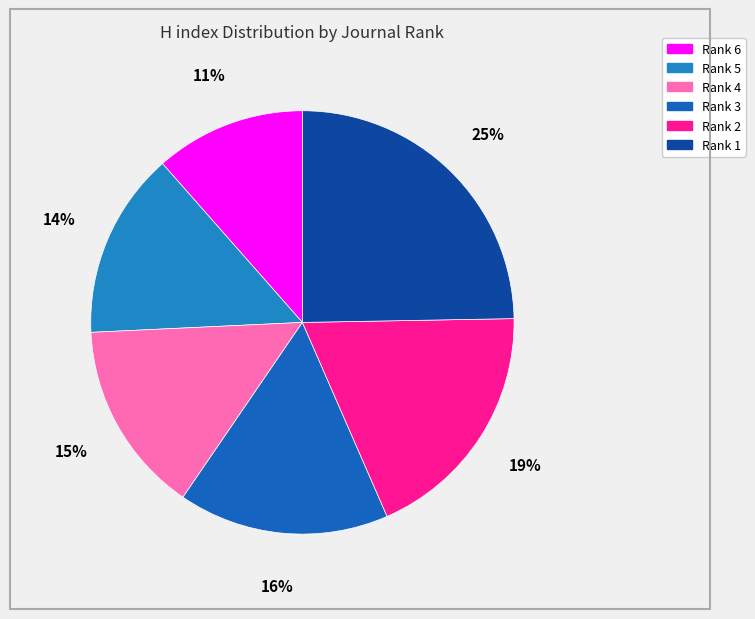

The Rank 5 slice represents 1% of the pie. True or false?

False